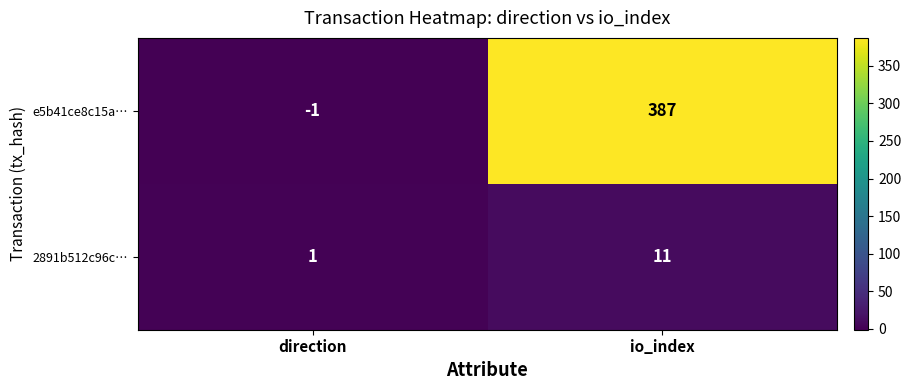

What is the average value of the 2891b512c96c… series?

6